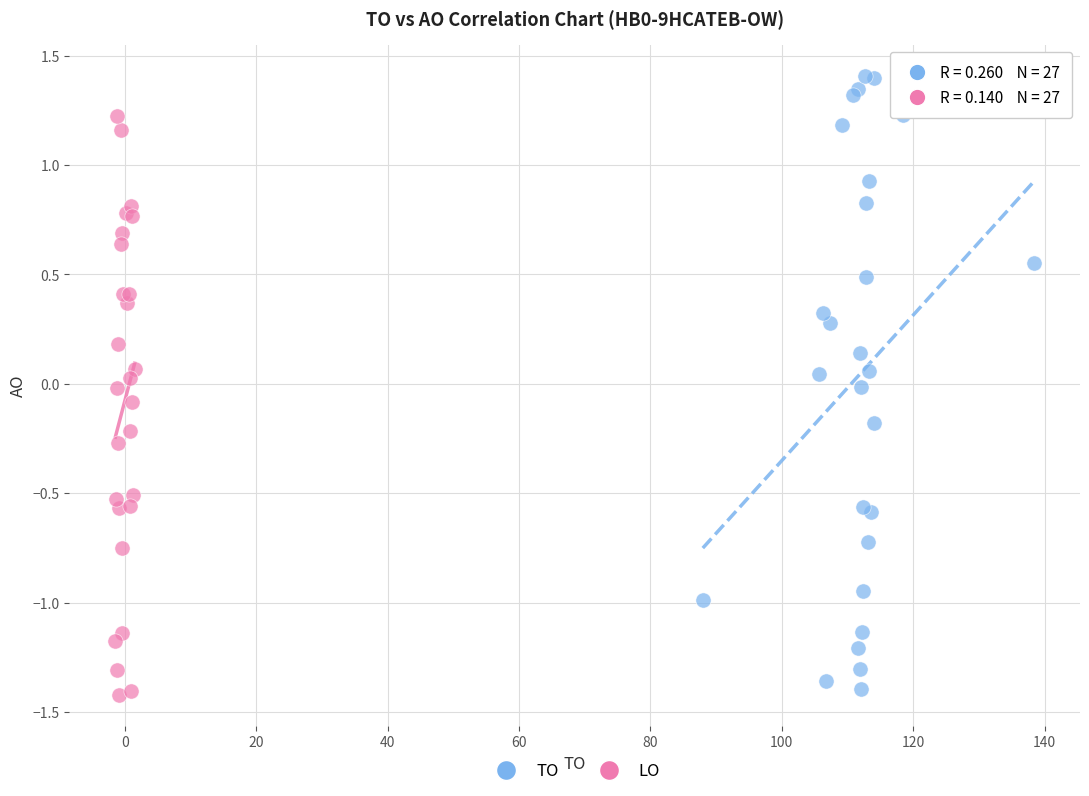

Which series reaches the maximum Y coordinate?

TO